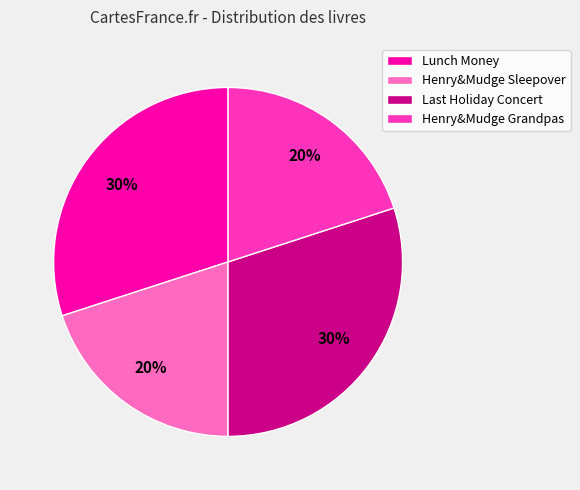

To the nearest percent, what is the difference between the largest and smallest slice percentages?

10%